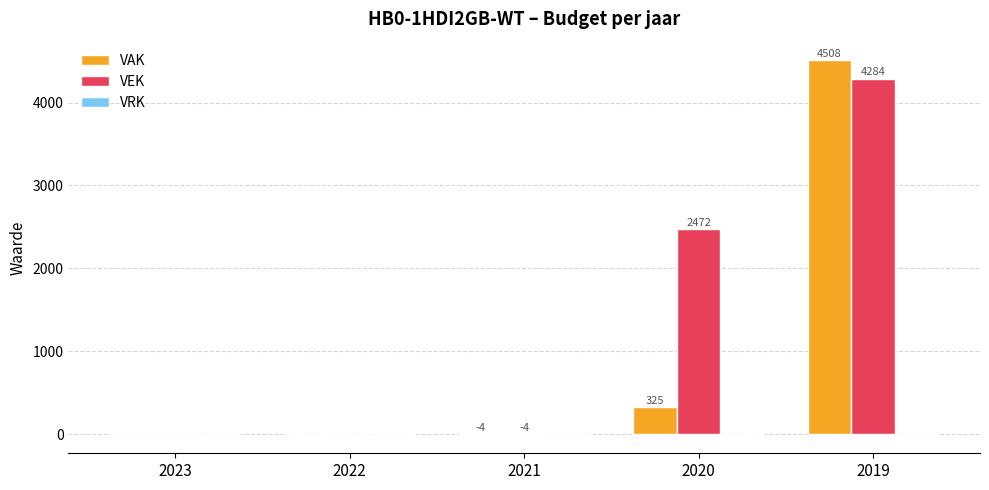

What is the sum of all VAK values?

4829